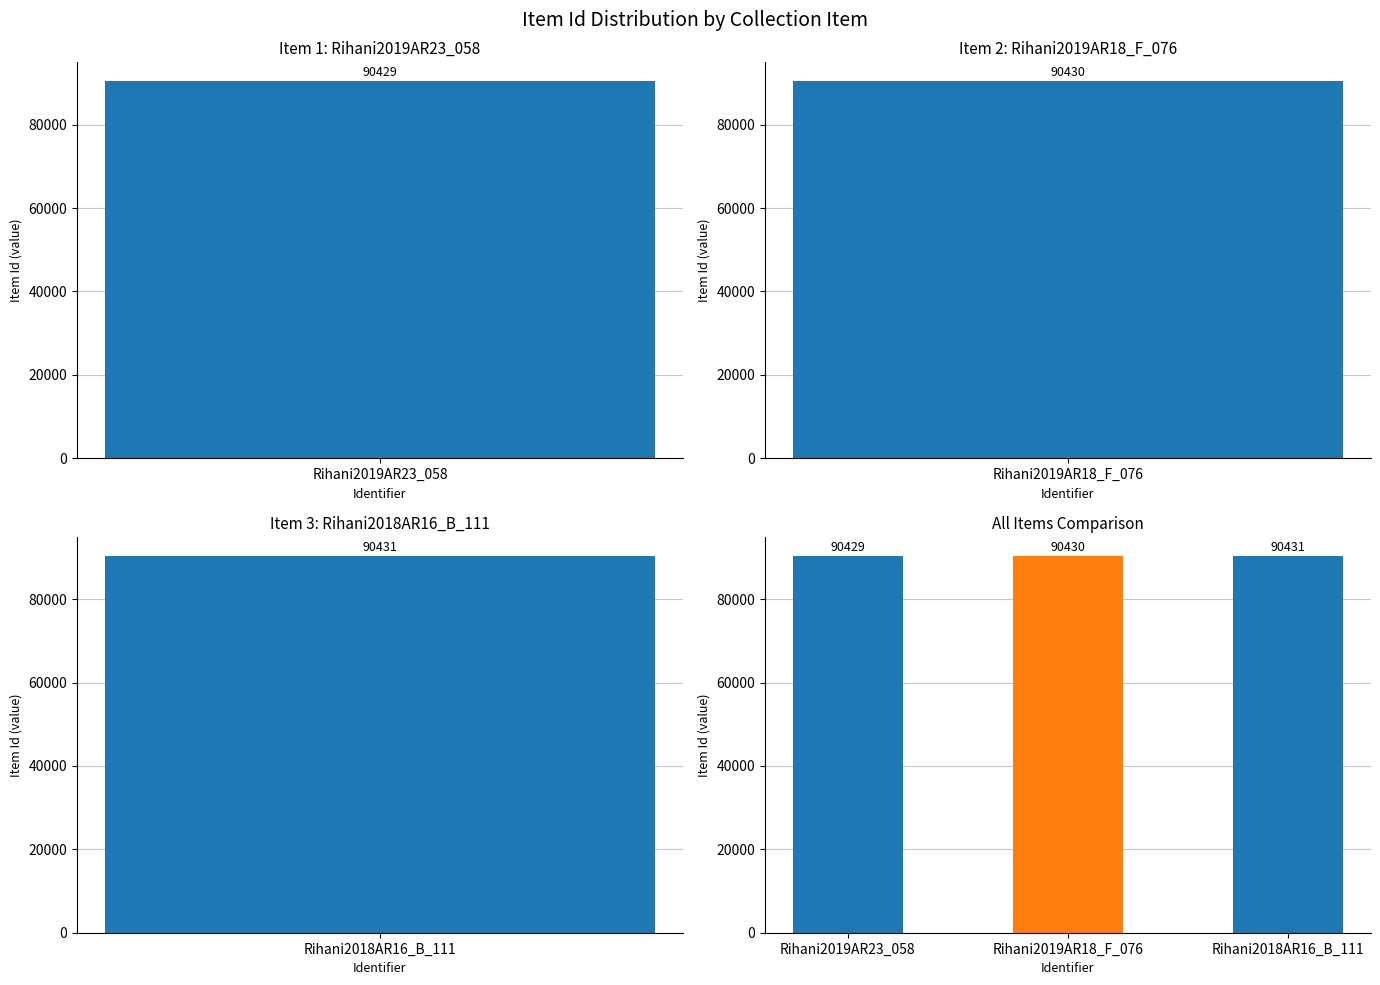

Are the bars horizontal?

No